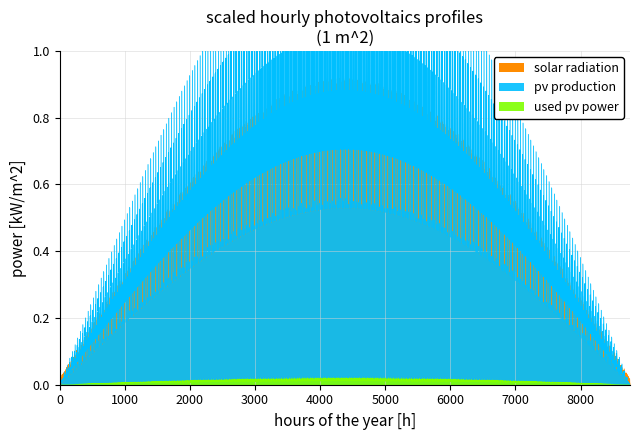

True or false: 9.433 has a value of 0.7 at 21.

False